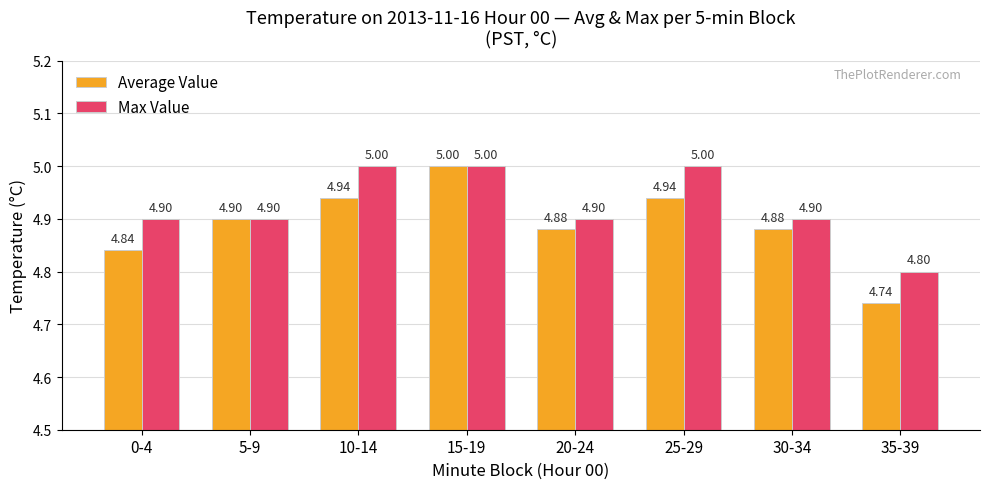

Rank the series by their average value, from highest to lowest.

Max Value, Average Value